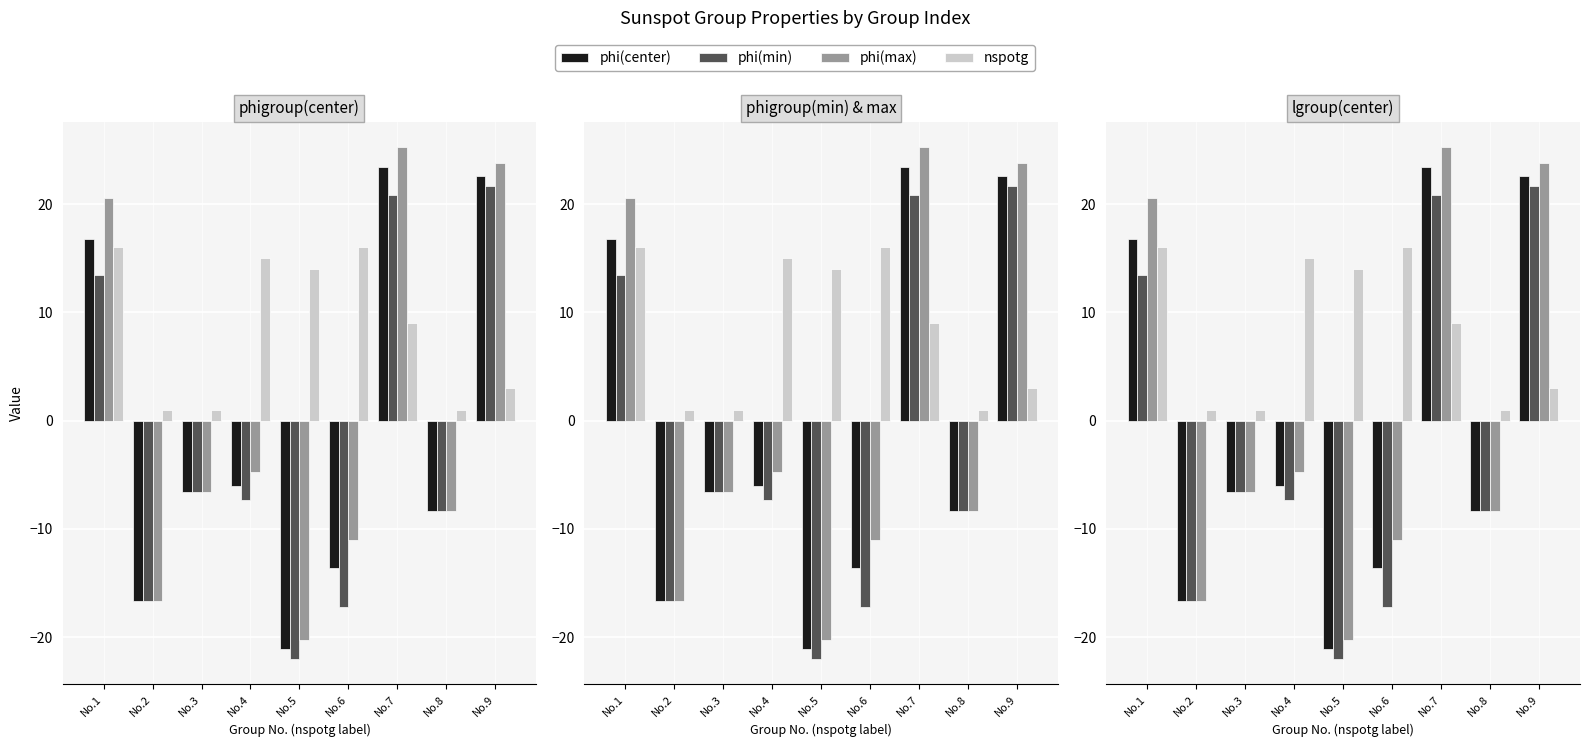

What is the greatest value displayed?

25.3